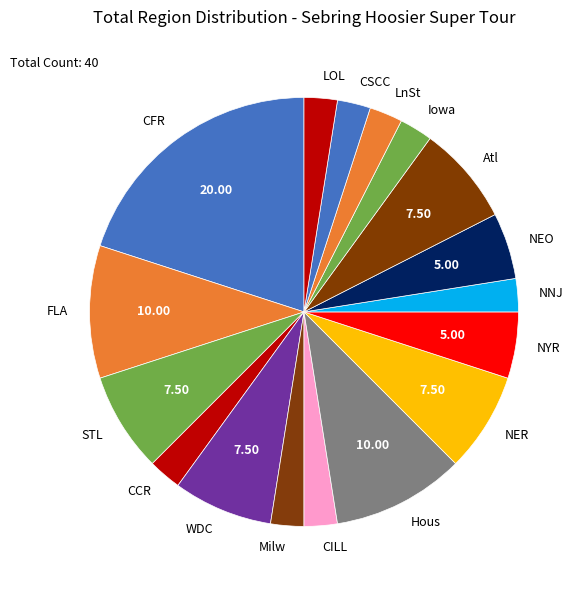

Which slice is the largest?

CFR